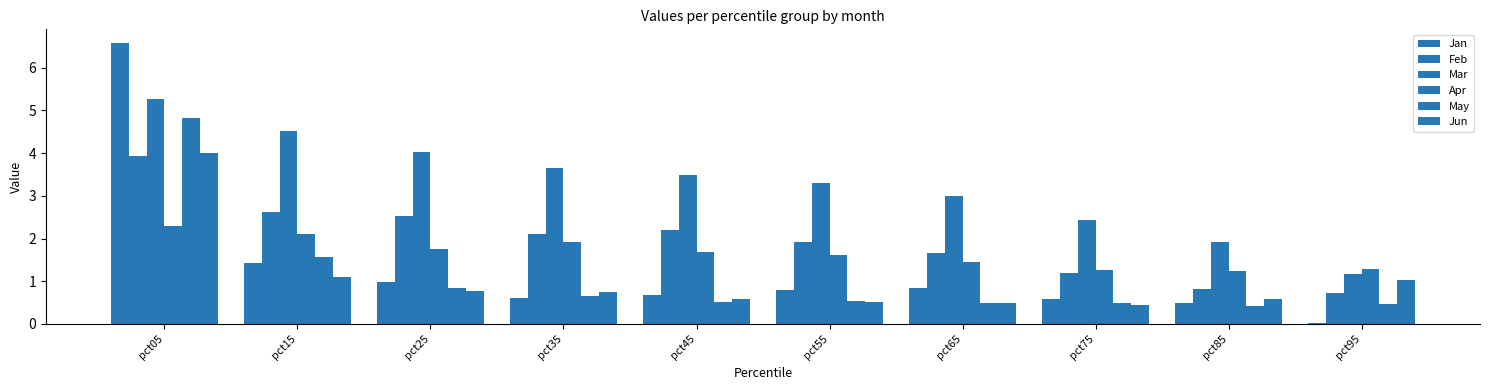

How many series are shown in this chart?

6